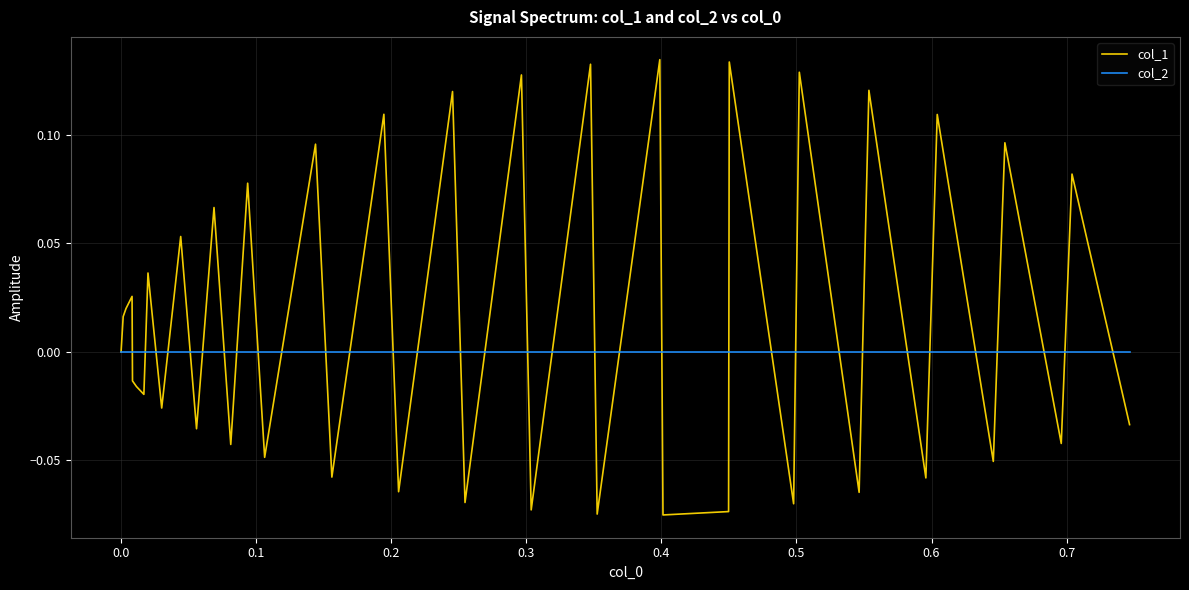

Which series has the largest total across all categories?

col_1